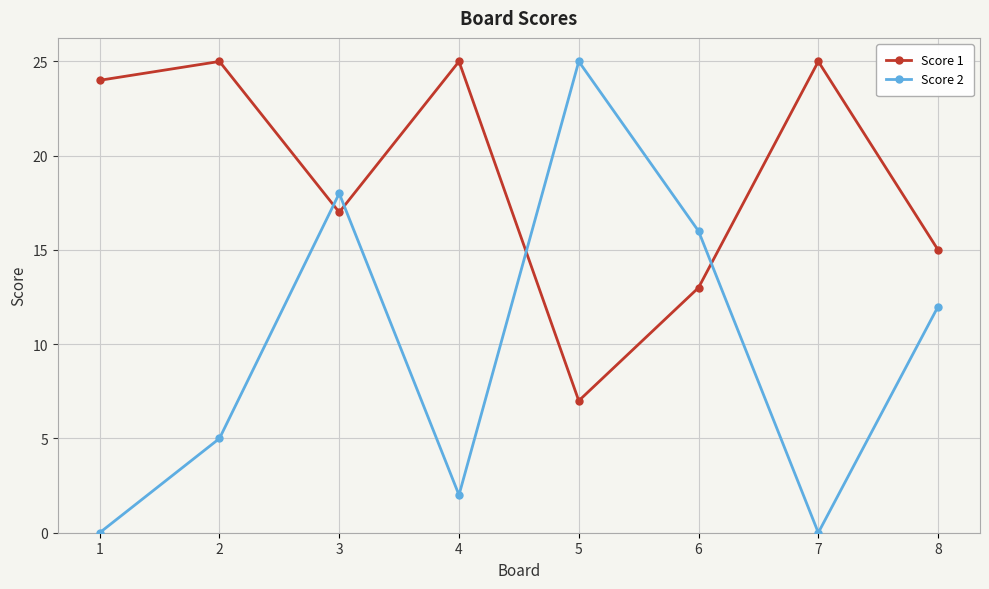

Reading left to right, extract all data points from this chart.

Score 1: 24	25	17	25	7	13	25	15
Score 2: 0	5	18	2	25	16	0	12